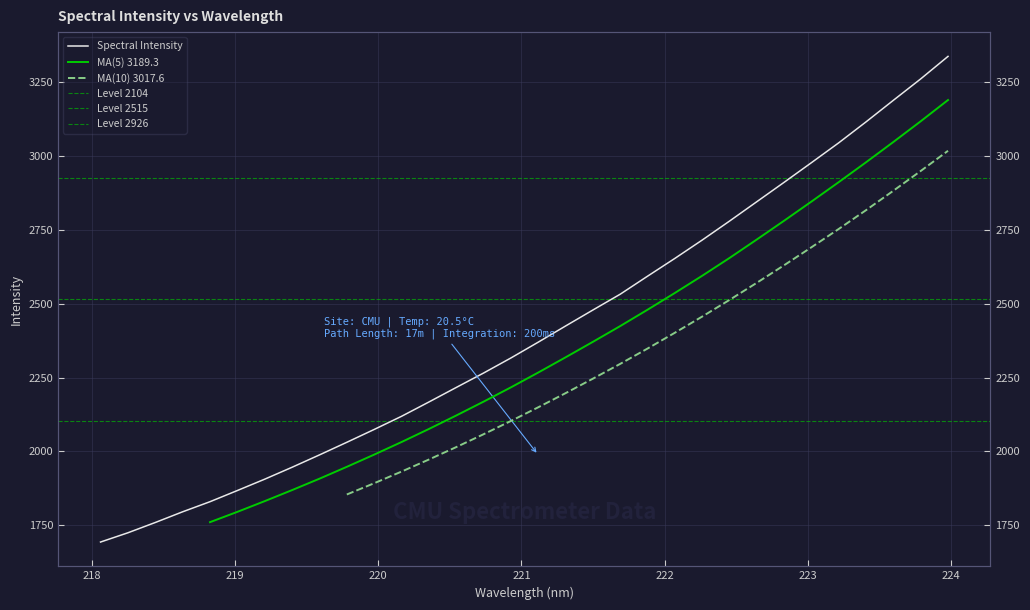

What is the sum of the values at 220.7354 and 221.8812?

4858.7